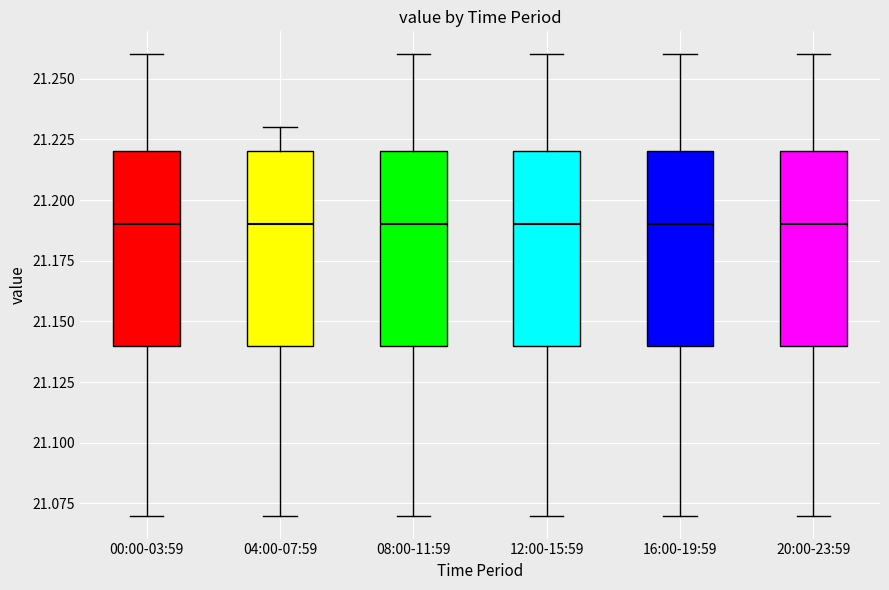

Reading left to right, read every box against the y-axis: the position of its median line, the range the box covers, and the ends of its whiskers. The values are not printed on the chart, so give them approximately, as read against the axis.

00:00-03:59: median 21.19, box 21.14 to 21.22, whiskers 21.07 to 21.26
04:00-07:59: median 21.19, box 21.14 to 21.22, whiskers 21.07 to 21.23
08:00-11:59: median 21.19, box 21.14 to 21.22, whiskers 21.07 to 21.26
12:00-15:59: median 21.19, box 21.14 to 21.22, whiskers 21.07 to 21.26
16:00-19:59: median 21.19, box 21.14 to 21.22, whiskers 21.07 to 21.26
20:00-23:59: median 21.19, box 21.14 to 21.22, whiskers 21.07 to 21.26